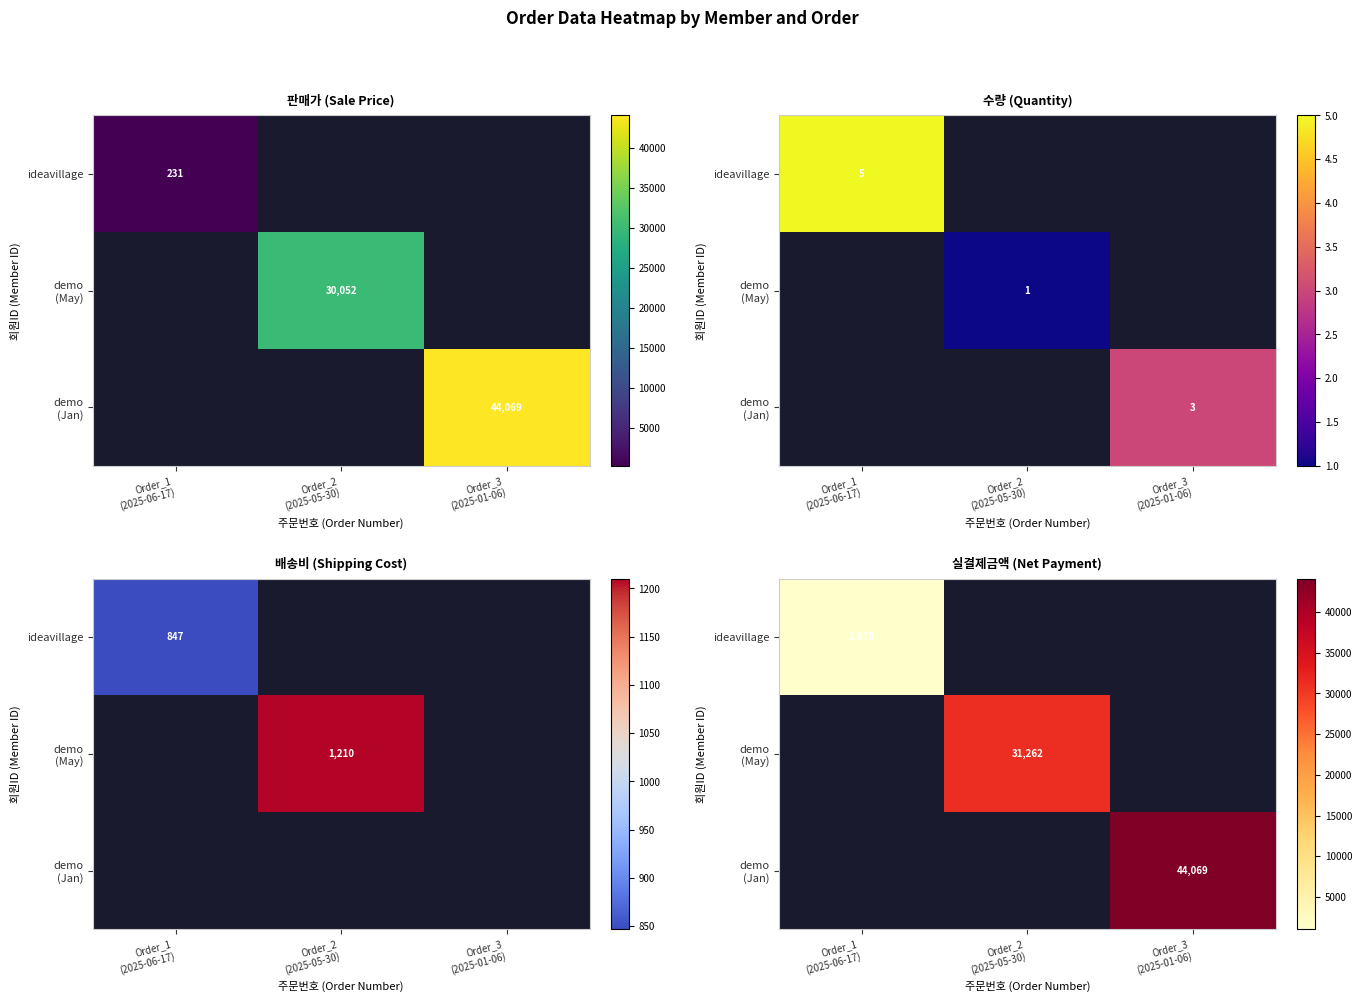

At which category does the chart reach its minimum across all series?

Order_1
(2025-06-17)